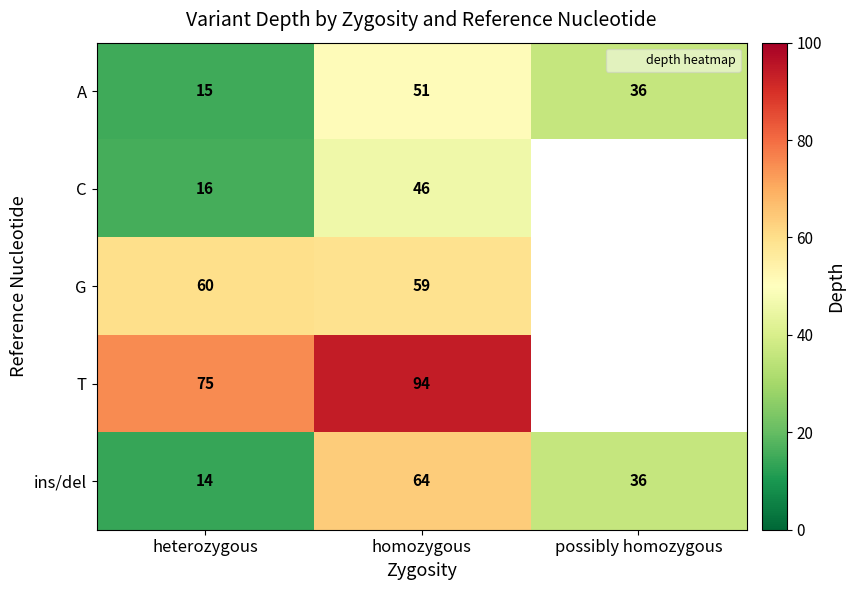

What value does the A series have at possibly homozygous?

36.0